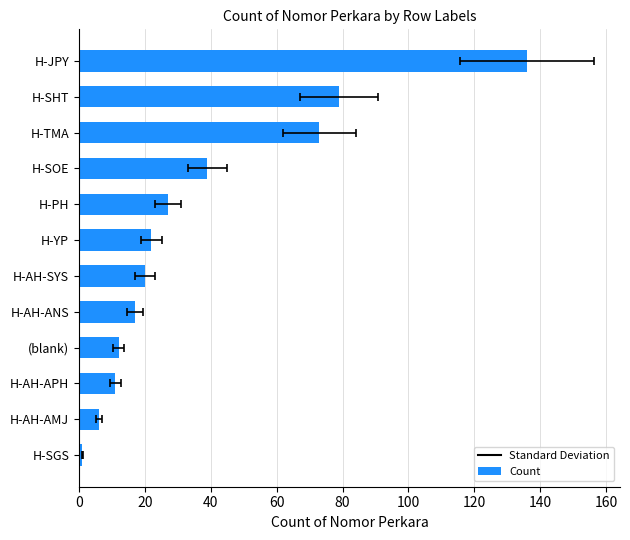

True or false: the data shows 5 at H-AH-APH.

False